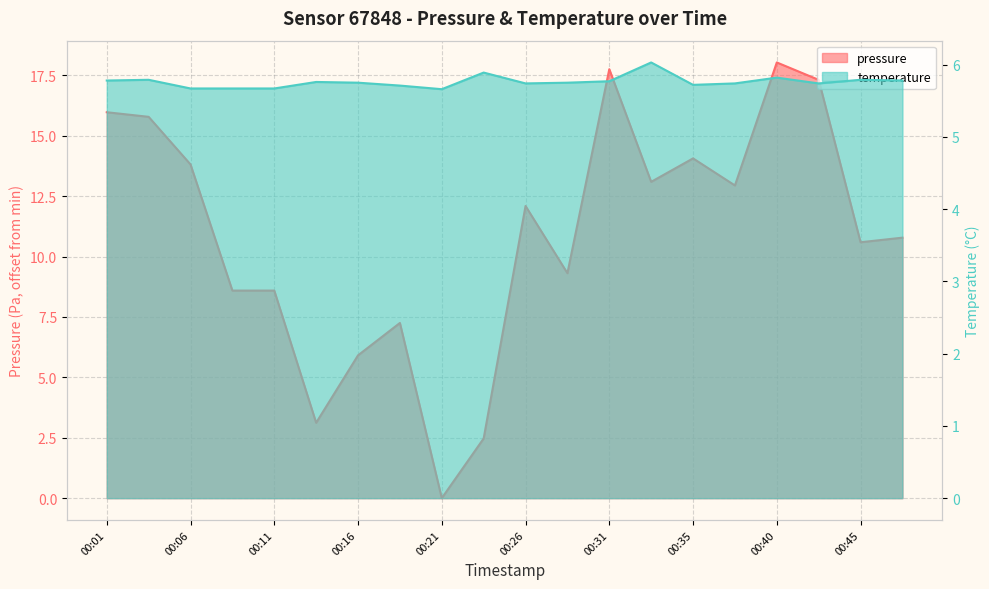

The temperature series shows 1.9 at 00:16. True or false?

False